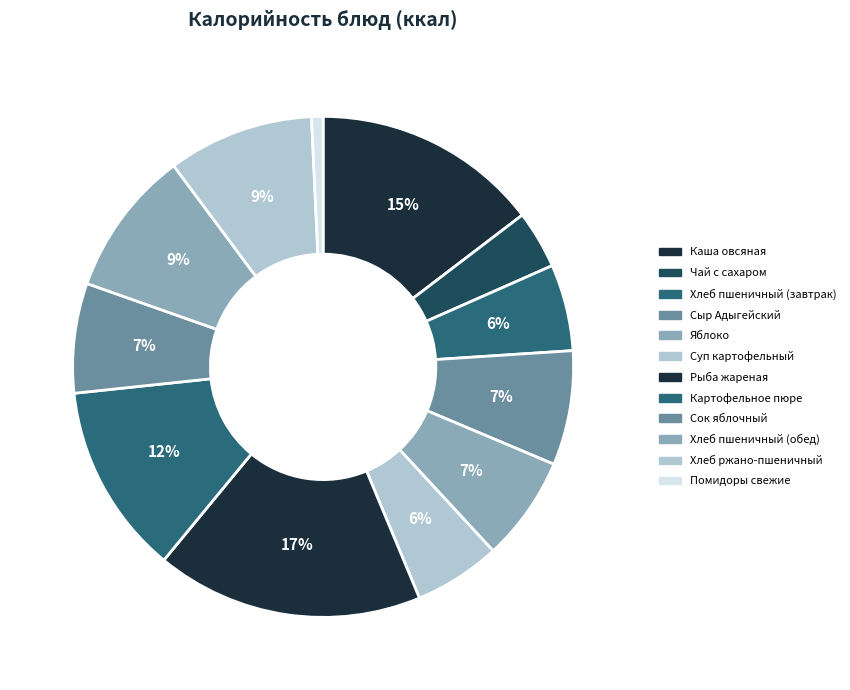

To the nearest percent, what is the average slice percentage?

8%